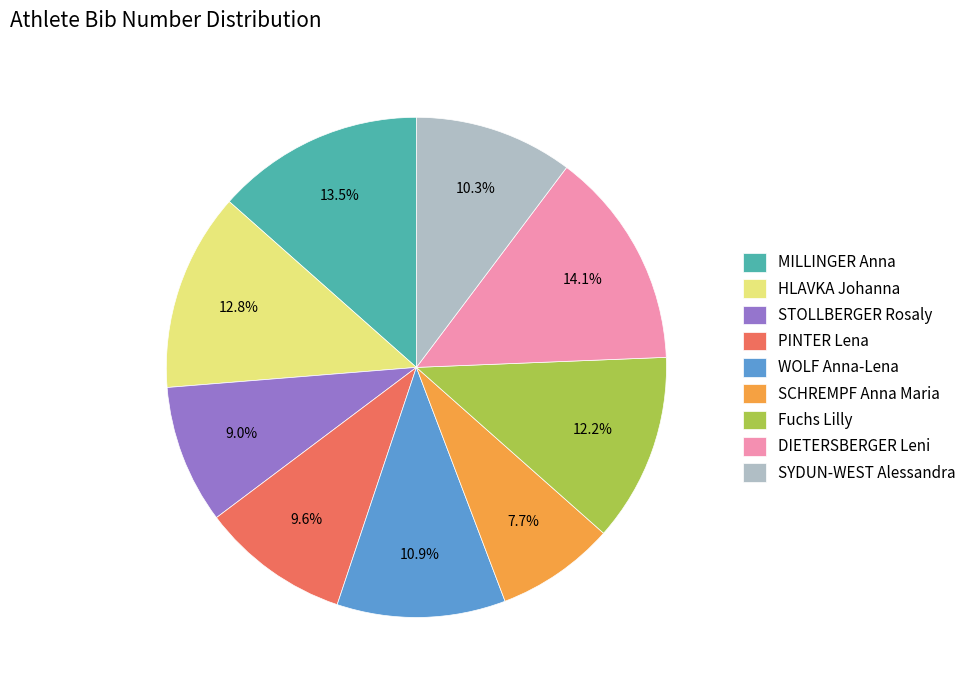

Is the sum of DIETERSBERGER Leni and Fuchs Lilly greater than half?

No